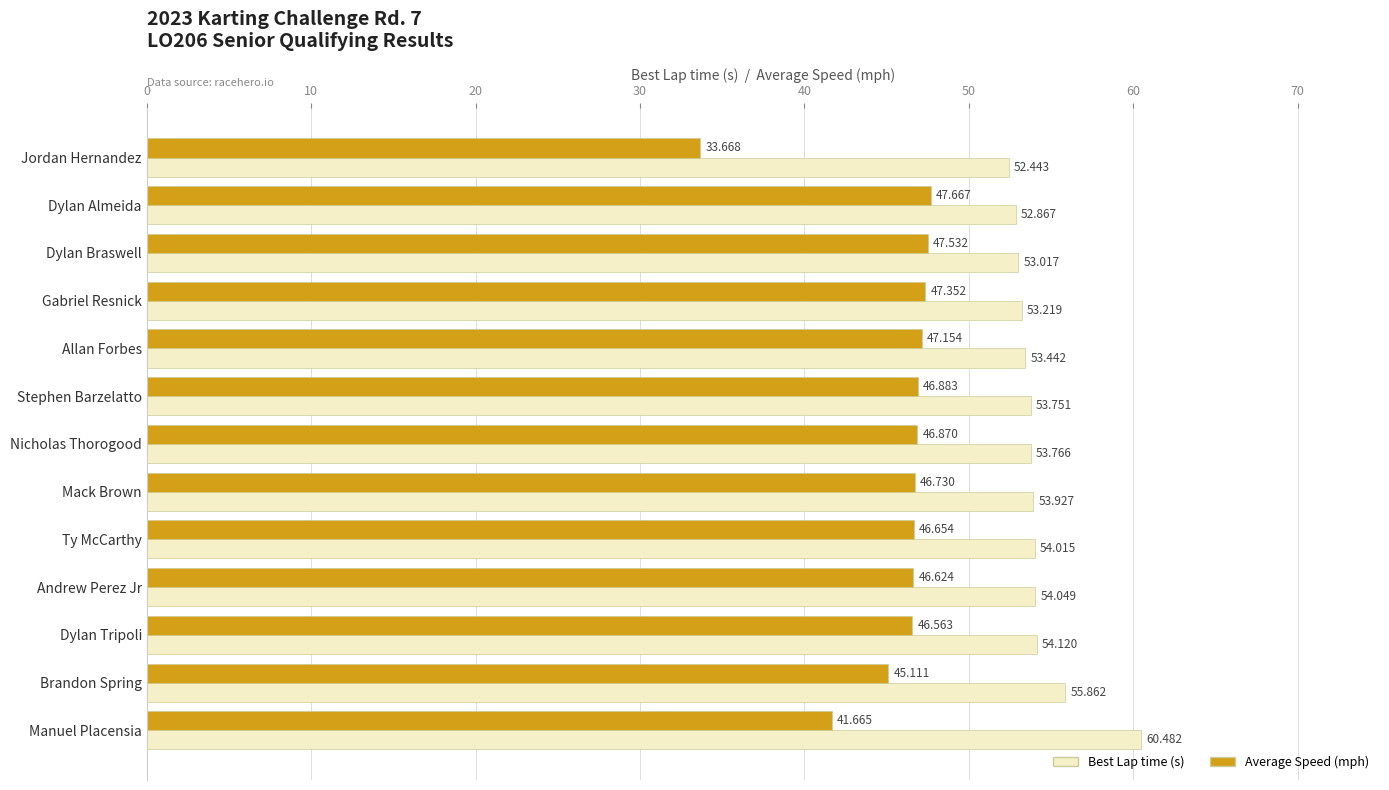

How many categories are shown in the chart?

13